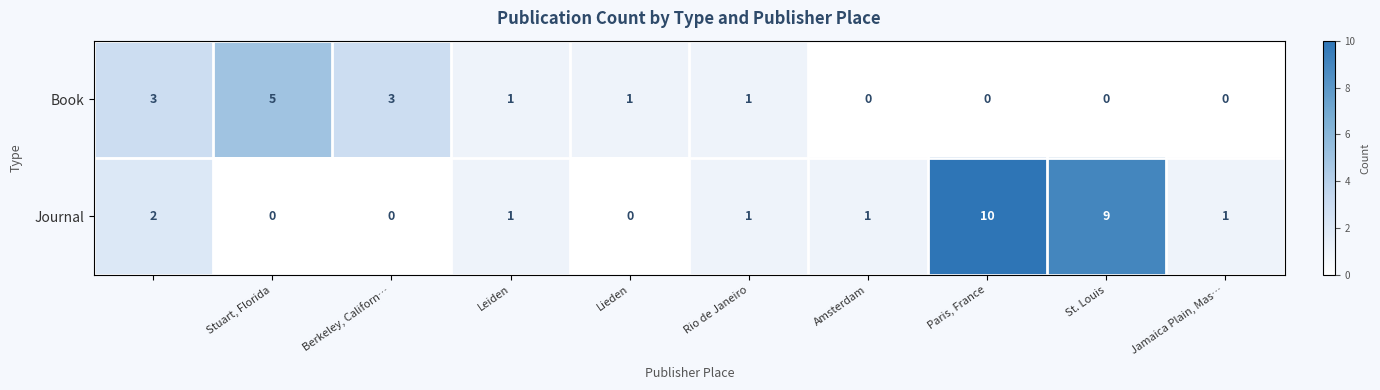

What is the difference between the maximum and minimum values in the Book series?

5